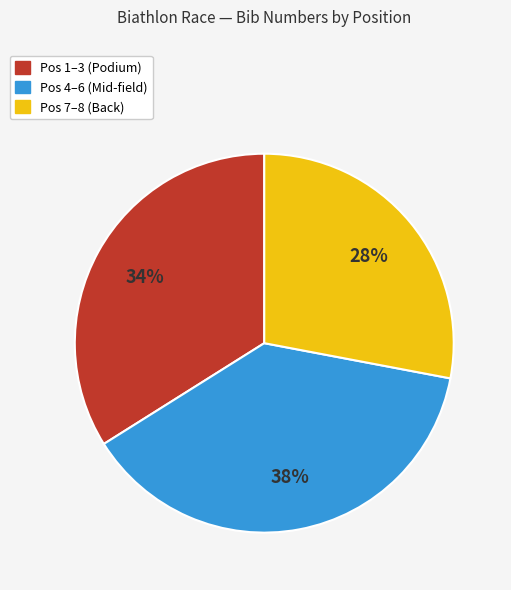

Is there a majority slice in this chart?

No